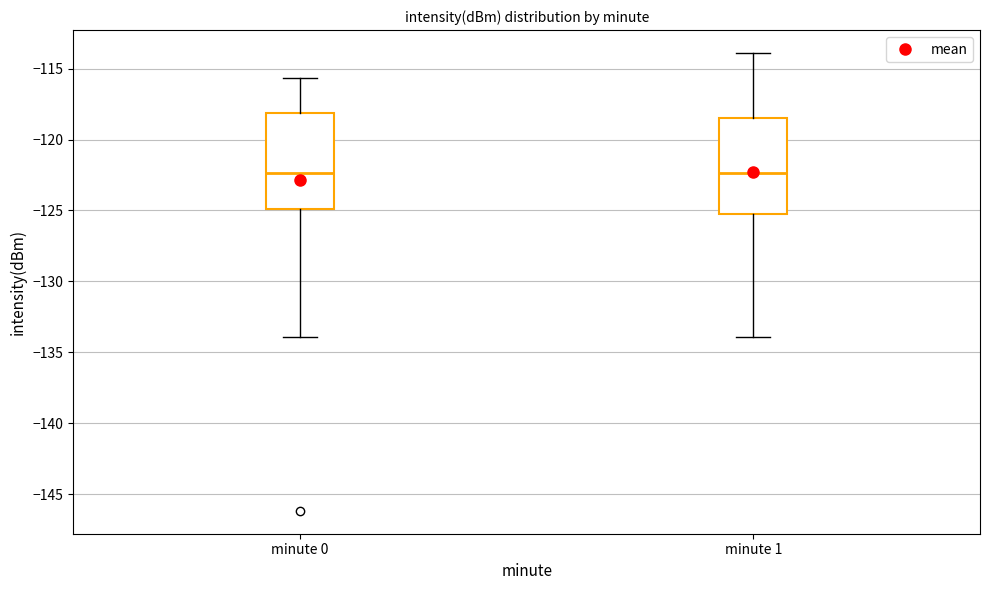

Reading left to right, transcribe this box plot: for each box, give where its median line is, the range the box spans, and where its two whiskers end, as read against the y-axis. The values are not printed on the chart, so give them approximately, as read against the axis.

minute 0: median -122.5, box -125.0 to -118.0, whiskers -134.0 to -115.5
minute 1: median -122.5, box -125.0 to -118.5, whiskers -134.0 to -114.0